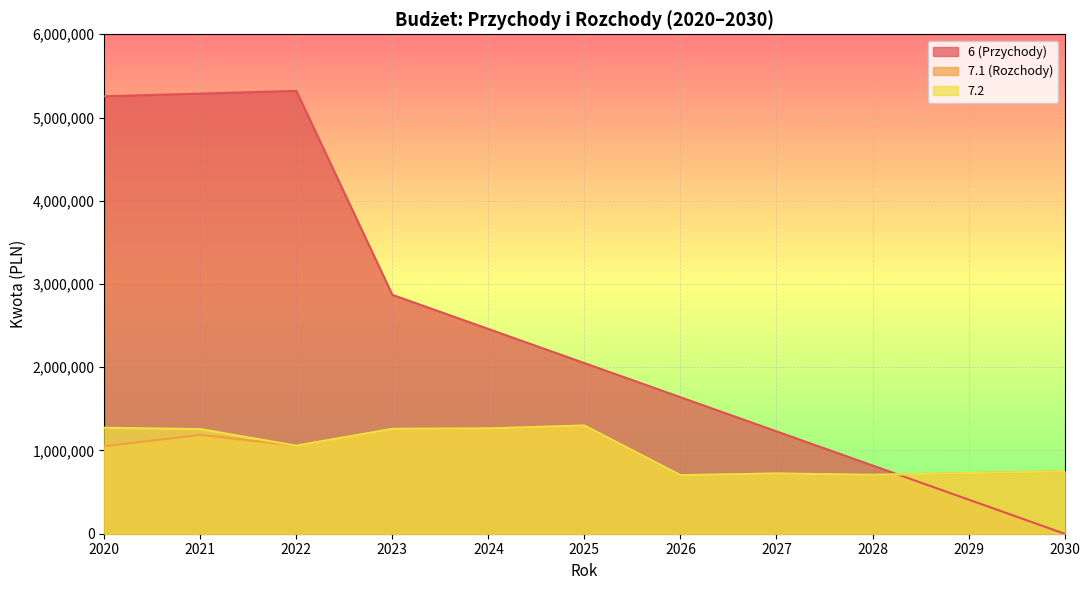

How many interior local peaks does the 6 (Przychody) series have?

1